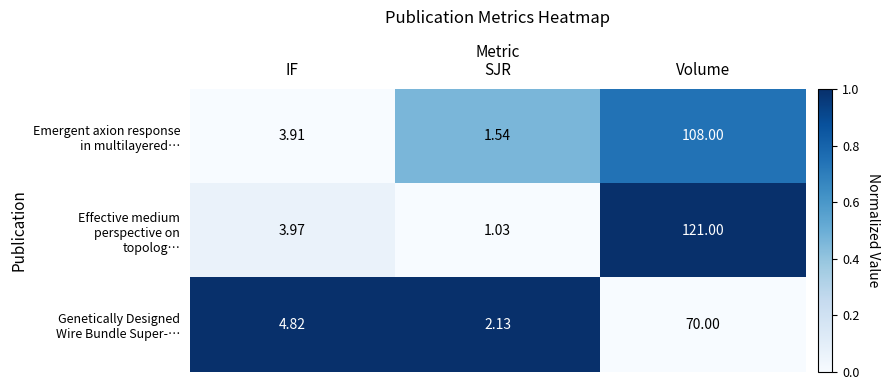

How many categories are shown in the chart?

3